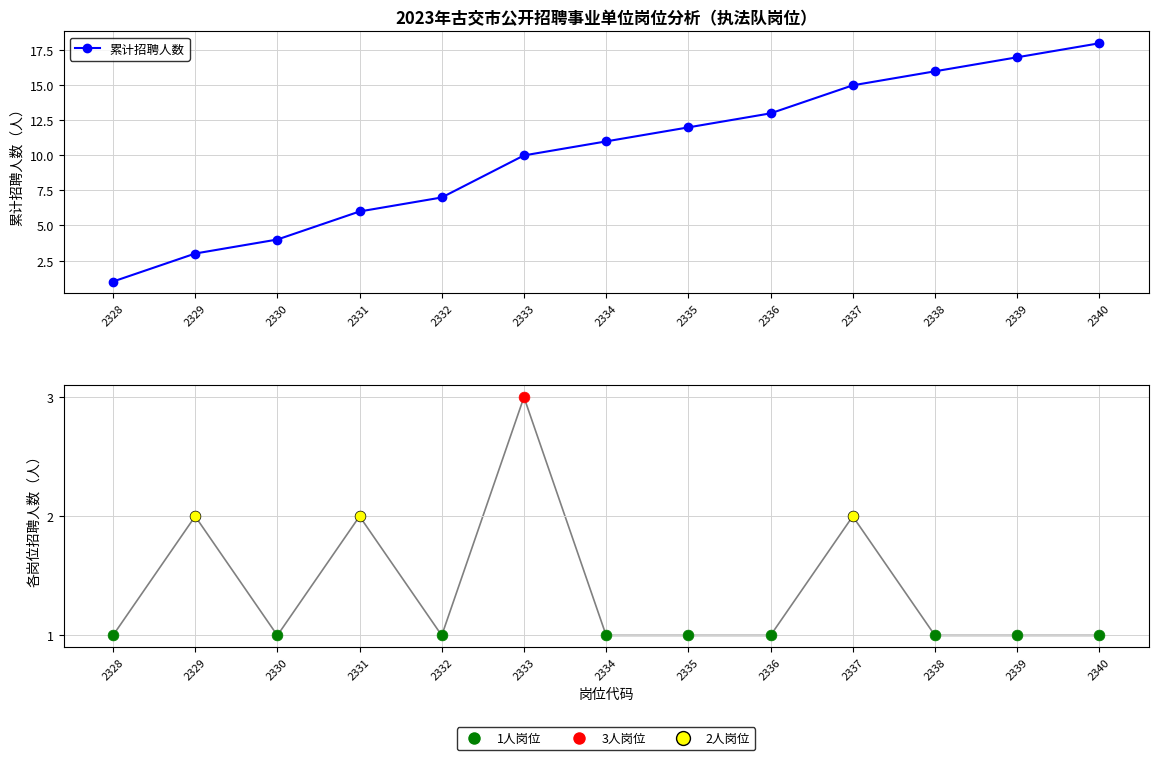

What is the ratio of the value at 2331 to the value at 2340?

0.3